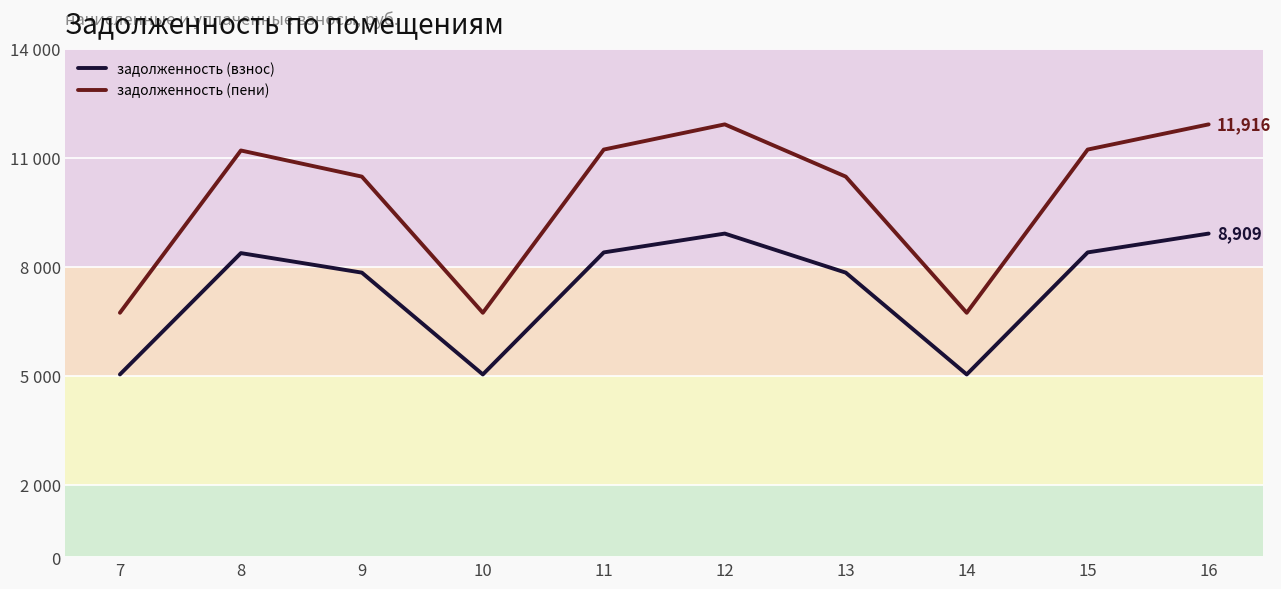

What is the value of the задолженность (взнос) point at the 9th from the left?

8390.4